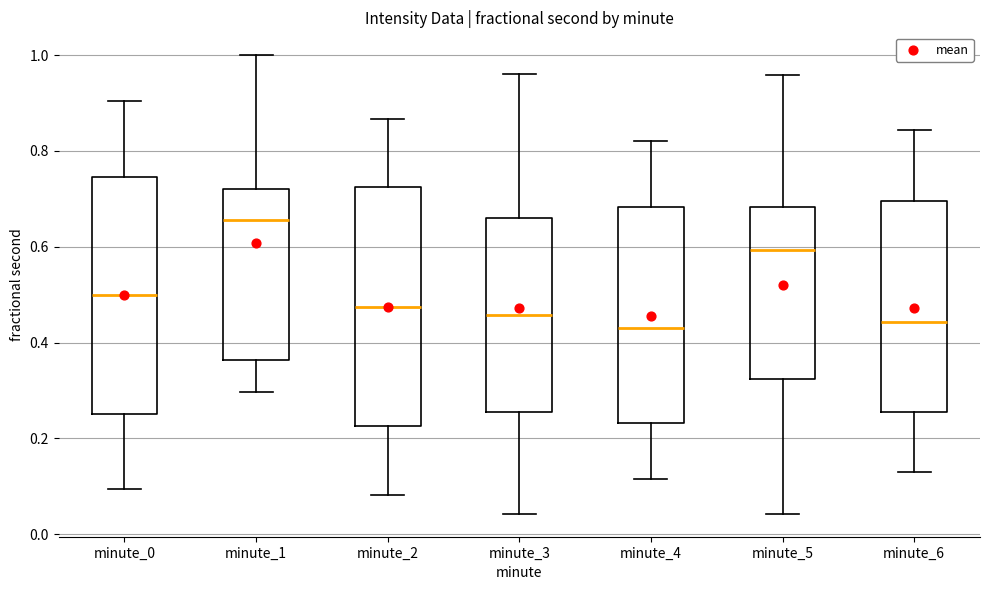

Where is the lower edge of the box for minute_6 on the y-axis? The values are not printed on the chart, so give them approximately, as read against the axis.

0.26